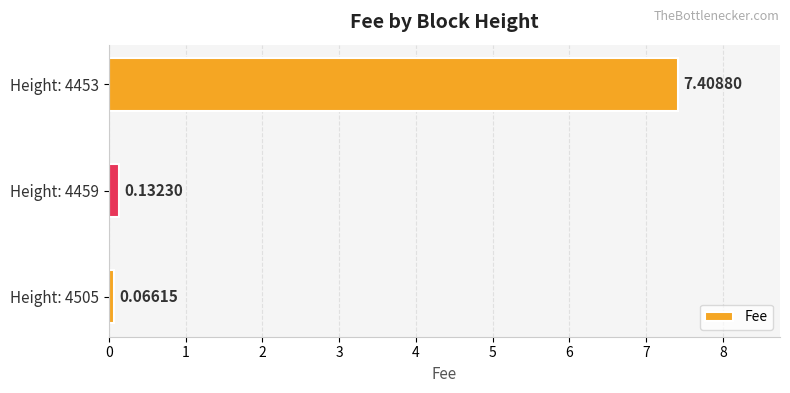

What is the difference between the maximum and second lowest values?

7.3